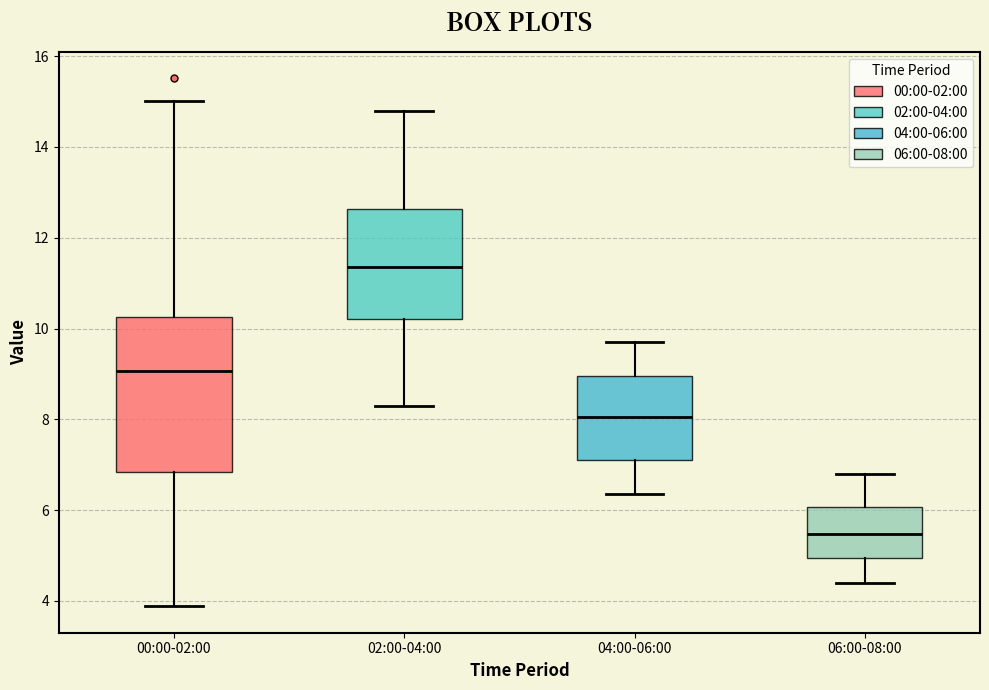

Reading left to right, transcribe this box plot: for each box, give where its median line is, the range the box spans, and where its two whiskers end, as read against the y-axis. The values are not printed on the chart, so give them approximately, as read against the axis.

00:00-02:00: median 9.0, box 6.8 to 10.2, whiskers 3.8 to 15.0
02:00-04:00: median 11.4, box 10.2 to 12.6, whiskers 8.4 to 14.8
04:00-06:00: median 8.0, box 7.2 to 9.0, whiskers 6.4 to 9.8
06:00-08:00: median 5.4, box 5.0 to 6.0, whiskers 4.4 to 6.8